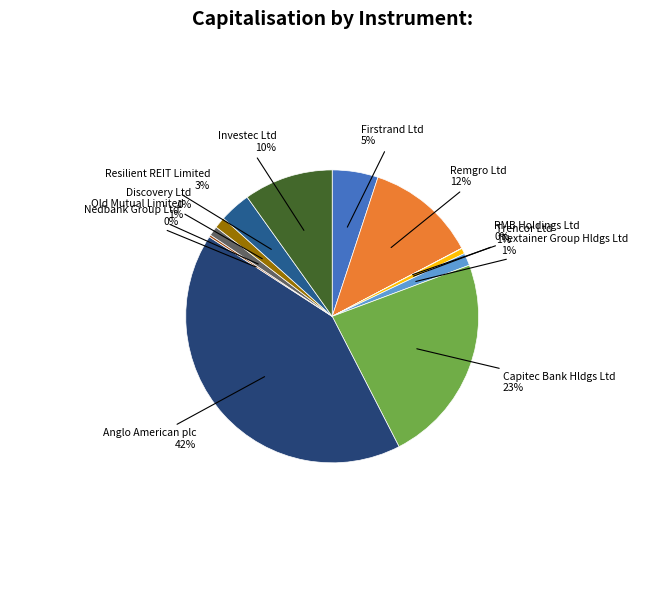

Is it true that Old Mutual Limited is 11% of the pie?

False